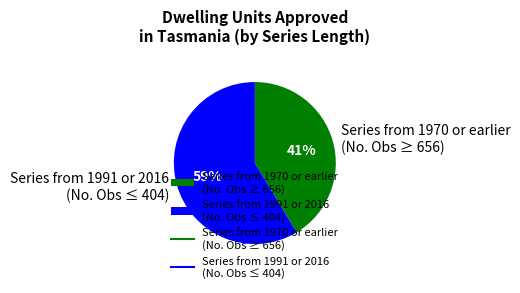

How many segments does this pie chart have?

2